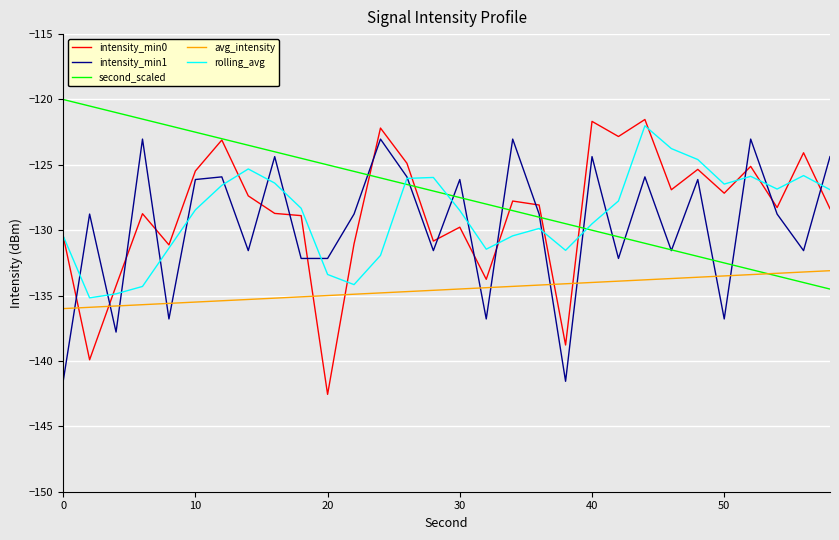

What is the greatest value displayed?

-120.0